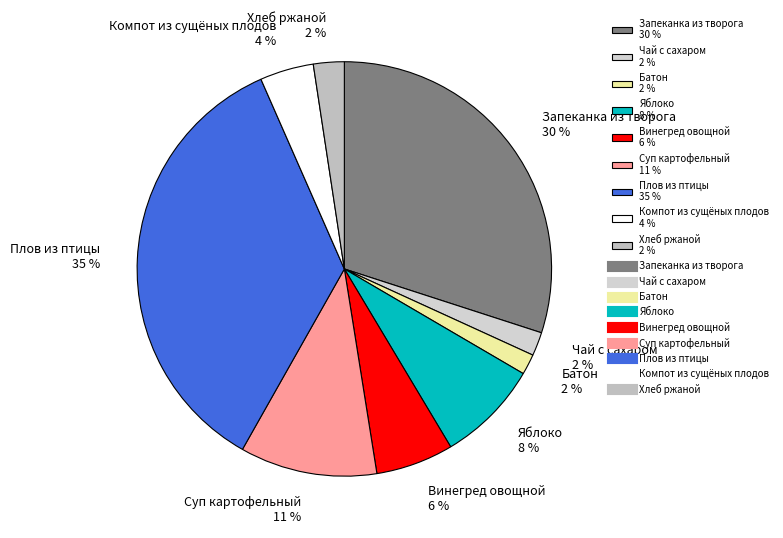

Does Компот из сущёных плодов account for over 50% of the chart?

No